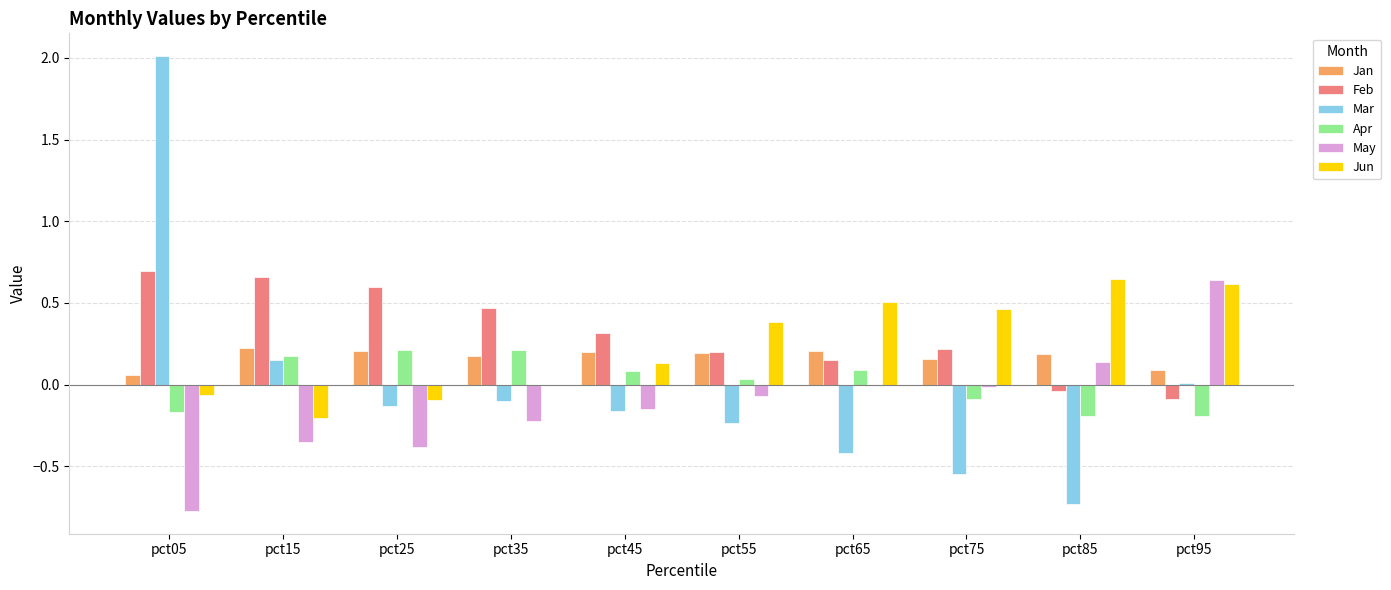

What is the maximum value shown in the chart?

2.0